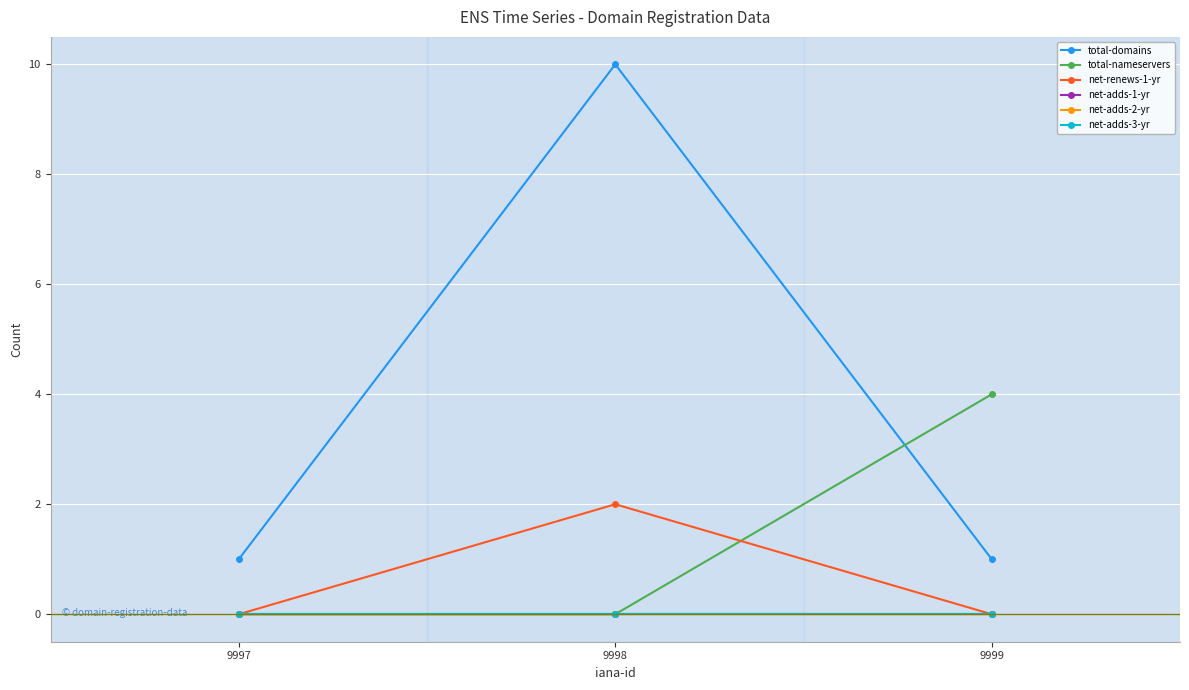

At which category is the sum across all series the highest?

9998